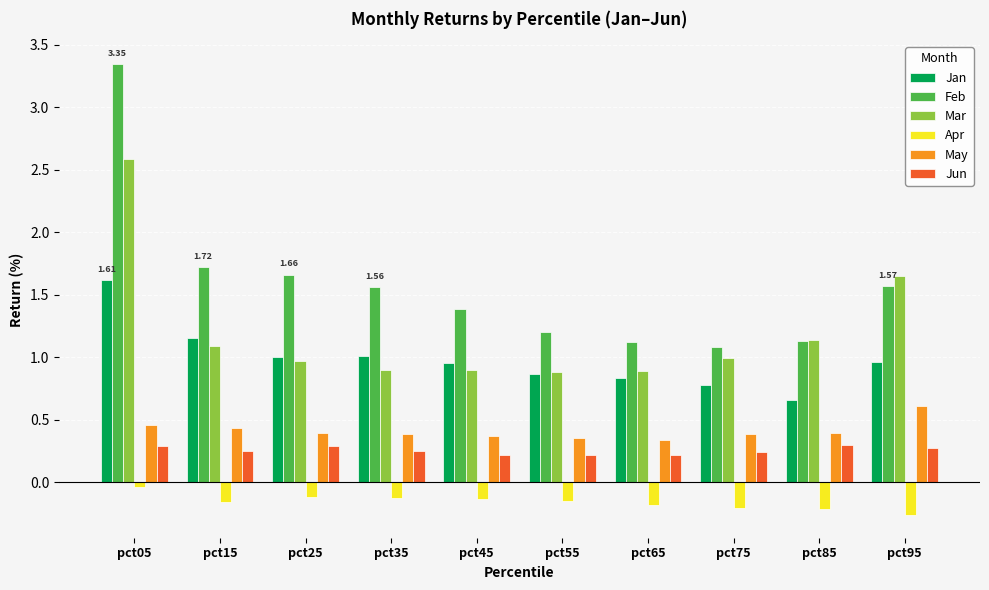

At which category is the sum across all series the highest?

pct05